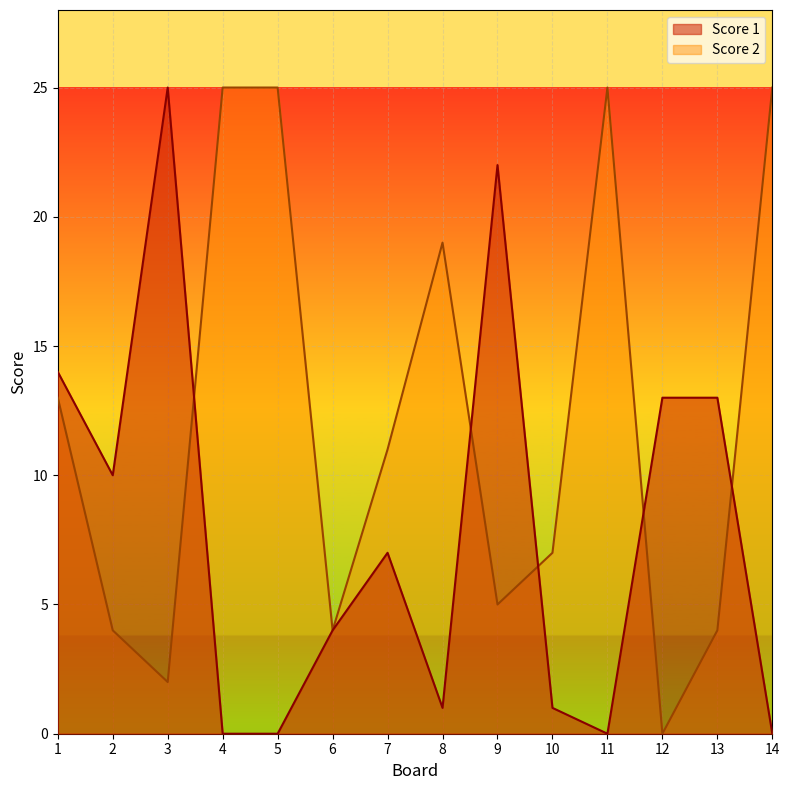

True or false: Score 2 has more than 0 interior local peaks.

True